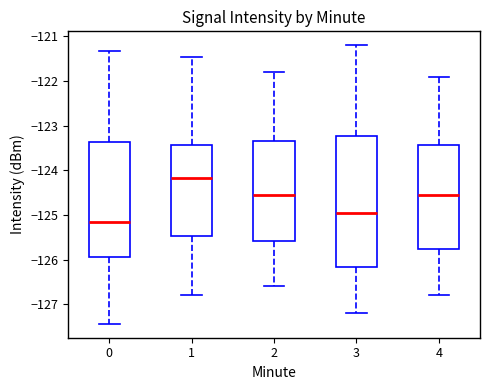

Which box has the lowest median line?

0